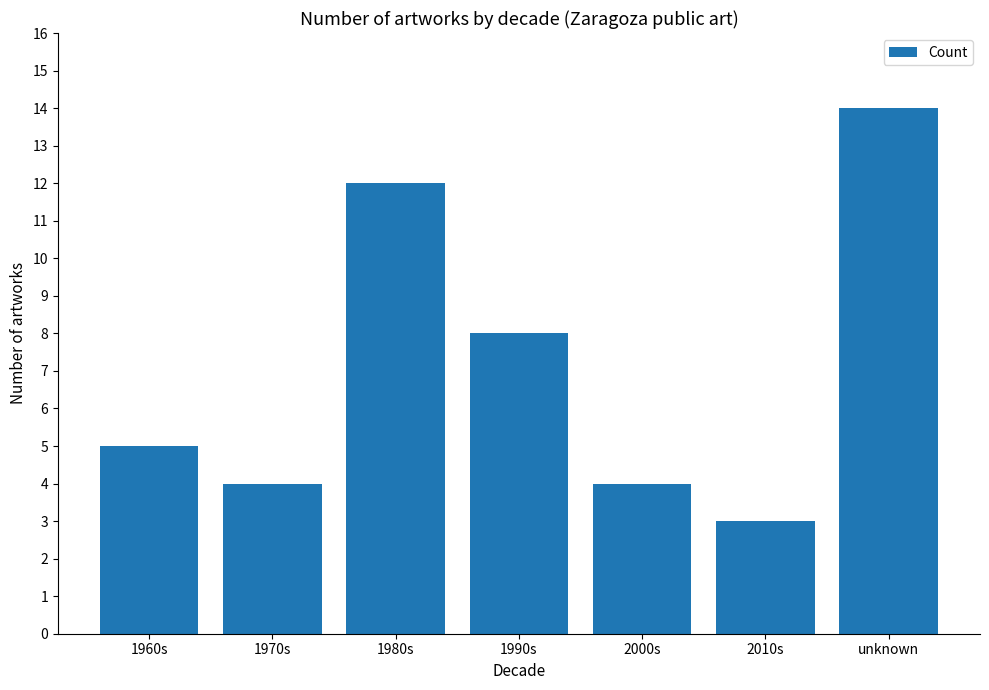

How many data points does each series have?

7